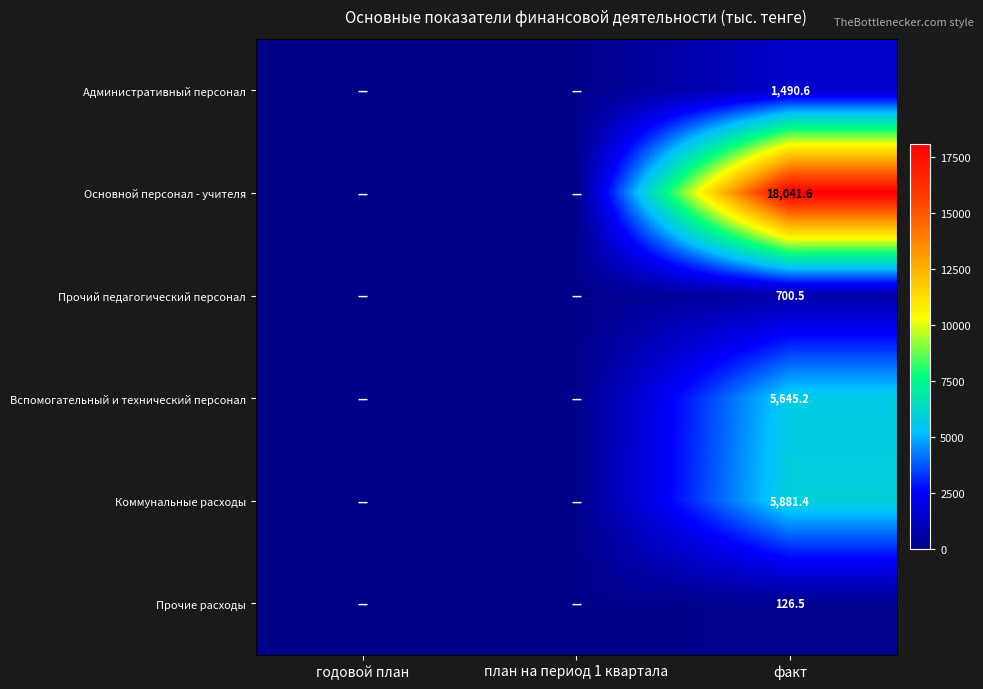

What is the total value across all series at факт?

31885.8